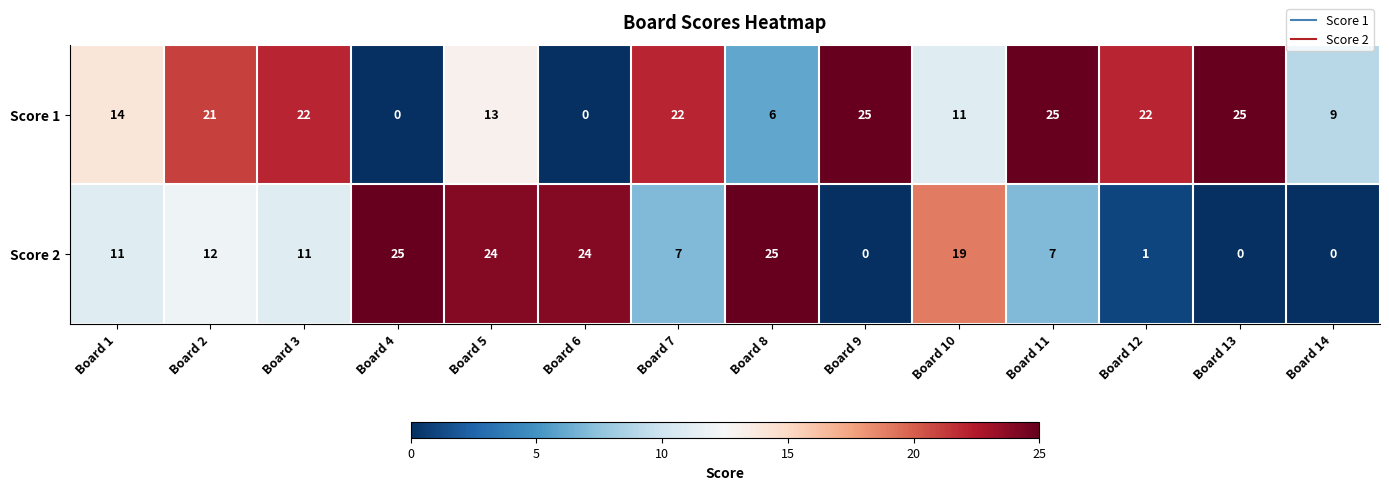

How many positive values does the Score 1 series have?

12